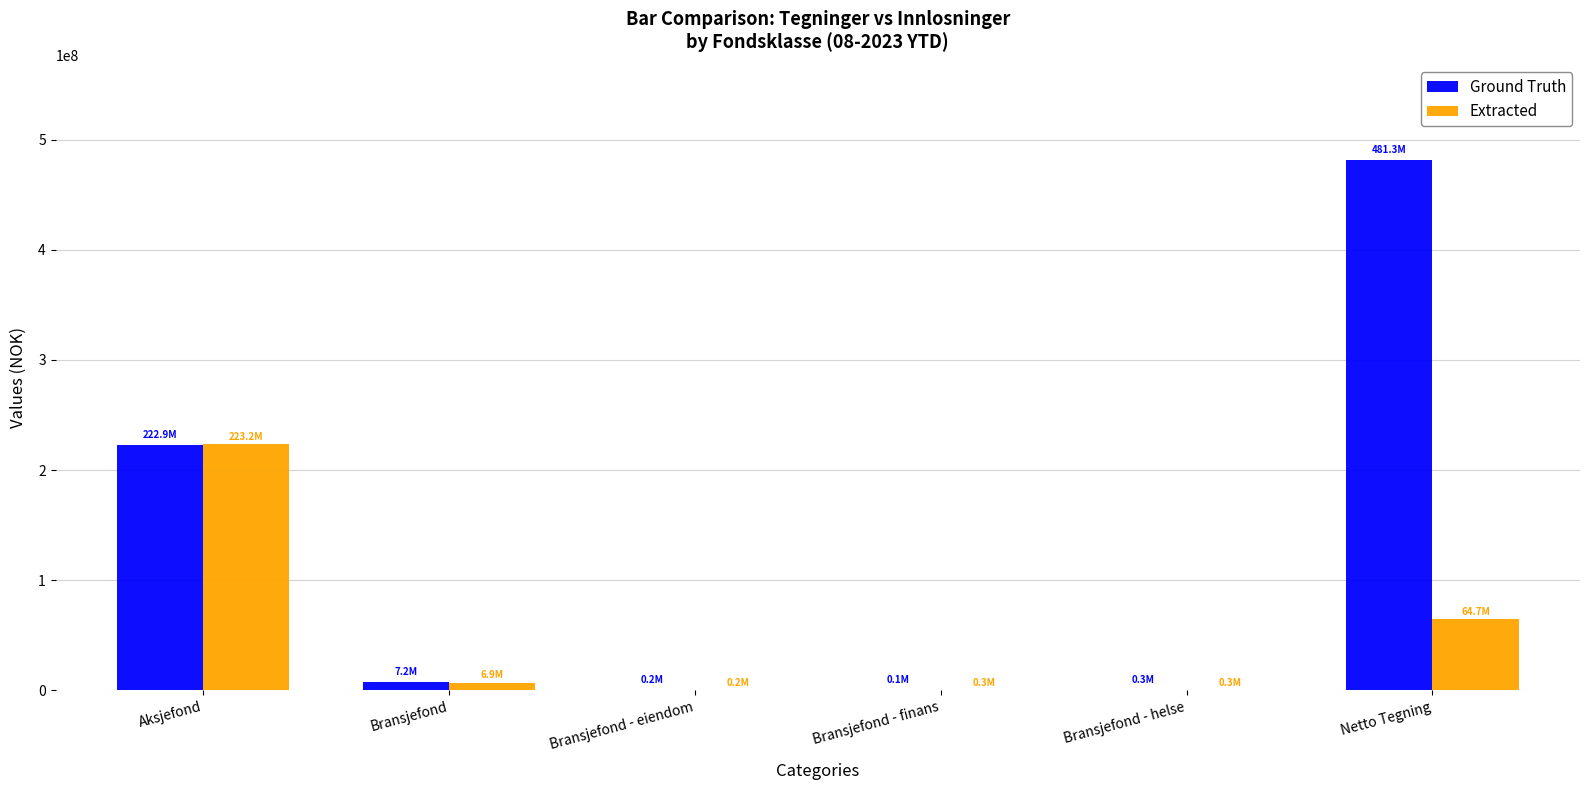

Is it true that Ground Truth equals 481256555.7 at Netto Tegning?

True